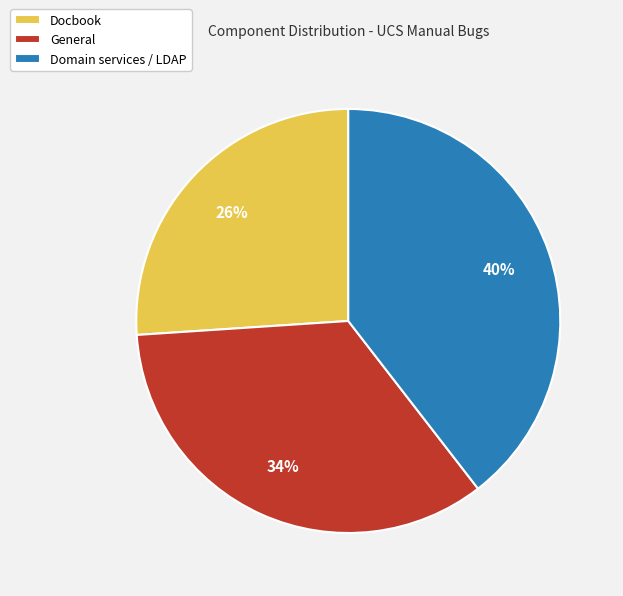

Rank the categories by value from lowest to highest.

Docbook, General, Domain services / LDAP